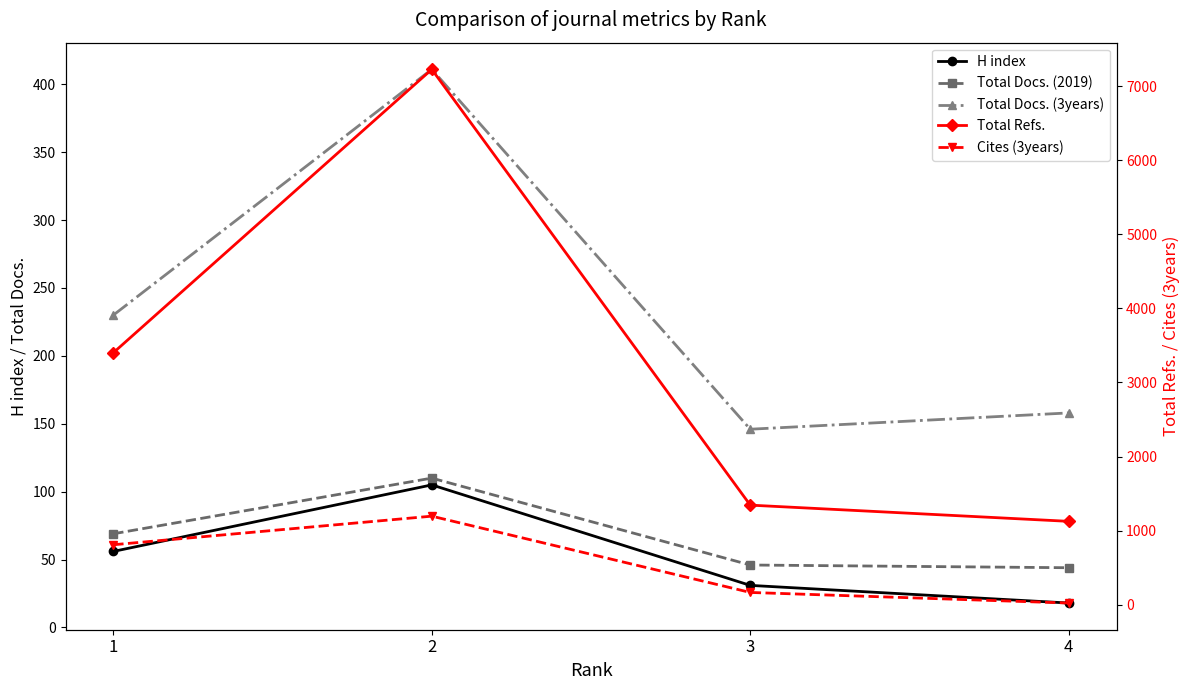

At which label is Total Refs. closest to 4176?

1